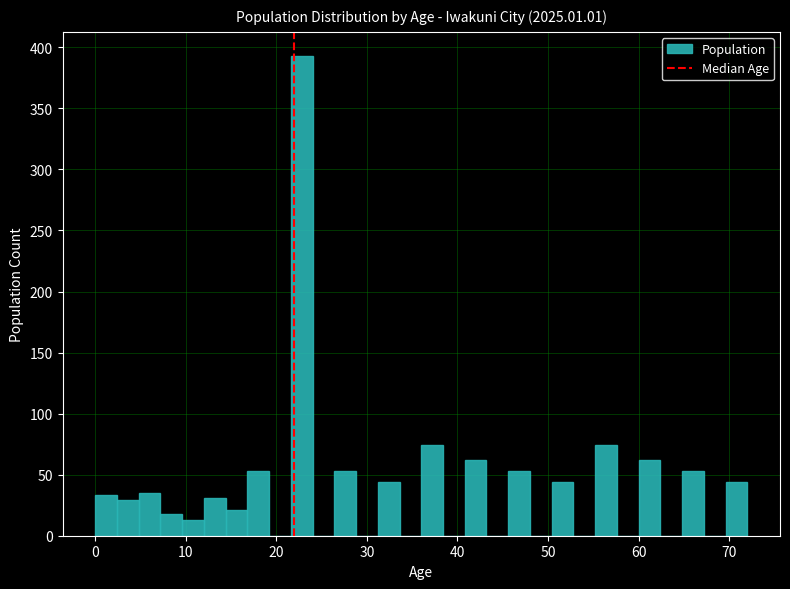

Around what value on the x-axis is the tallest bar? Give the approximate position of its centre, as read against the axis.

23